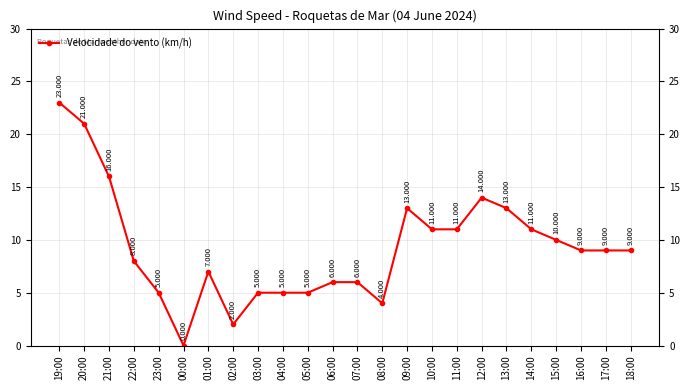

What is the difference between the maximum and minimum values?

23